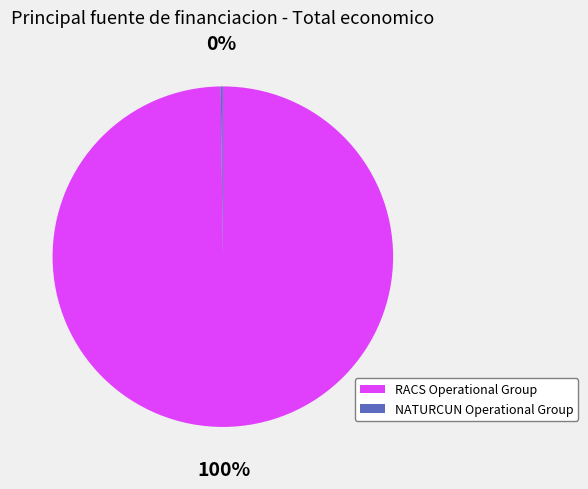

True or false: RACS Operational Group accounts for 87% of the total.

False